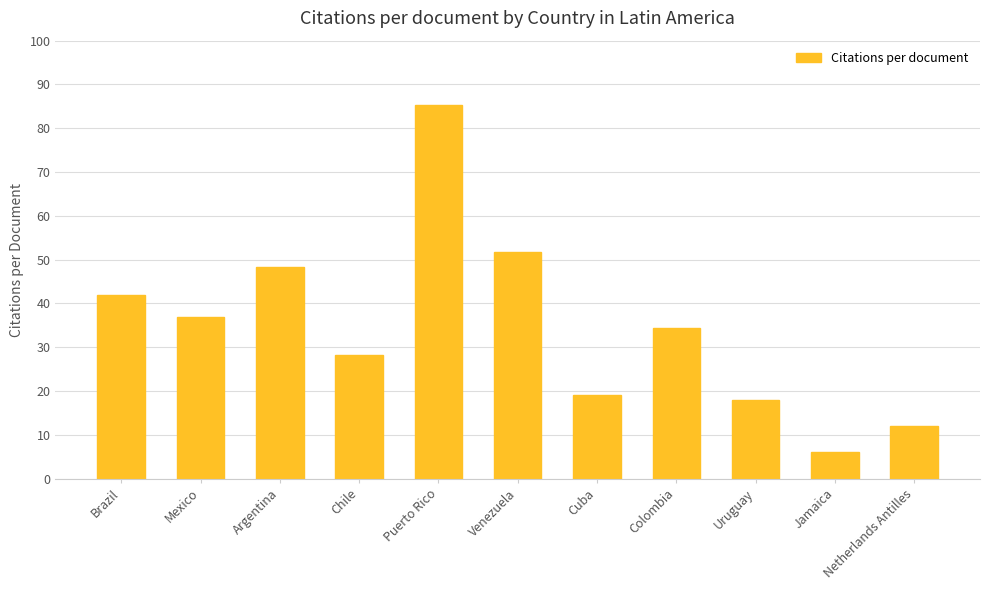

What is the difference between the values at Argentina and Brazil?

6.4